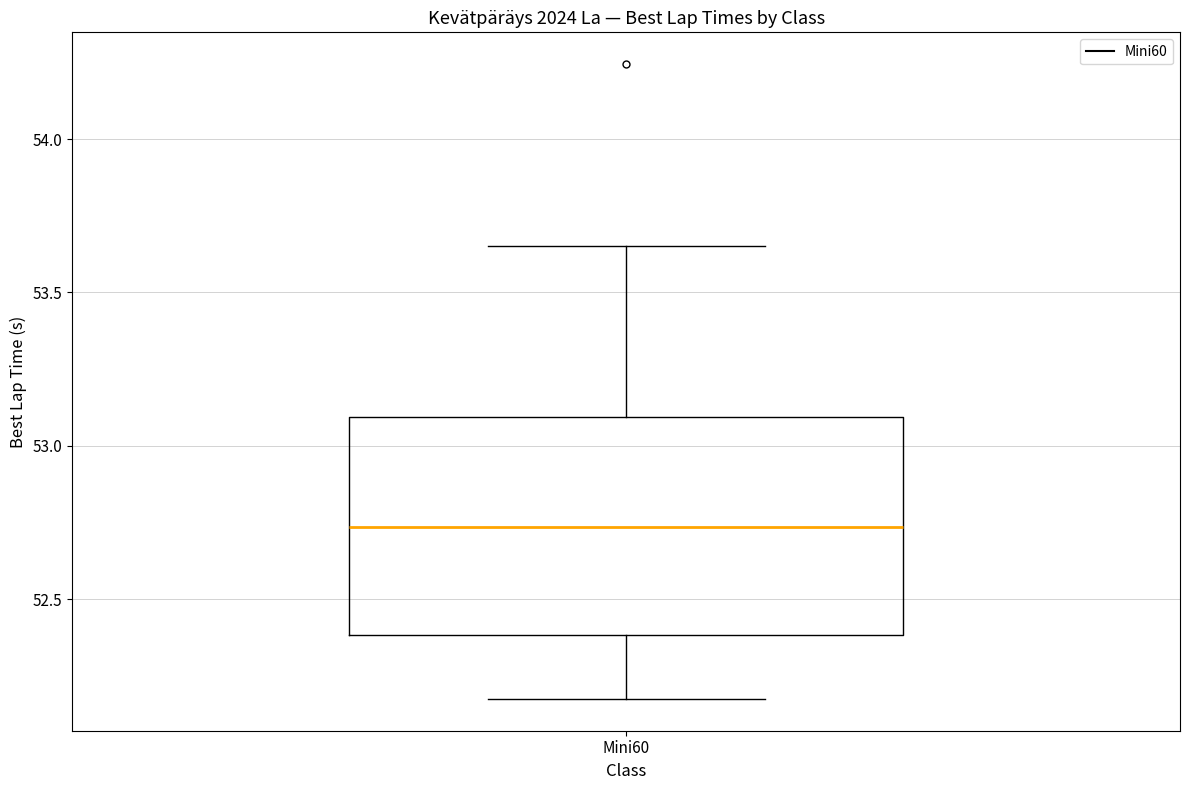

Where is the upper edge of the box for Mini60 on the y-axis? The values are not printed on the chart, so give them approximately, as read against the axis.

53.10